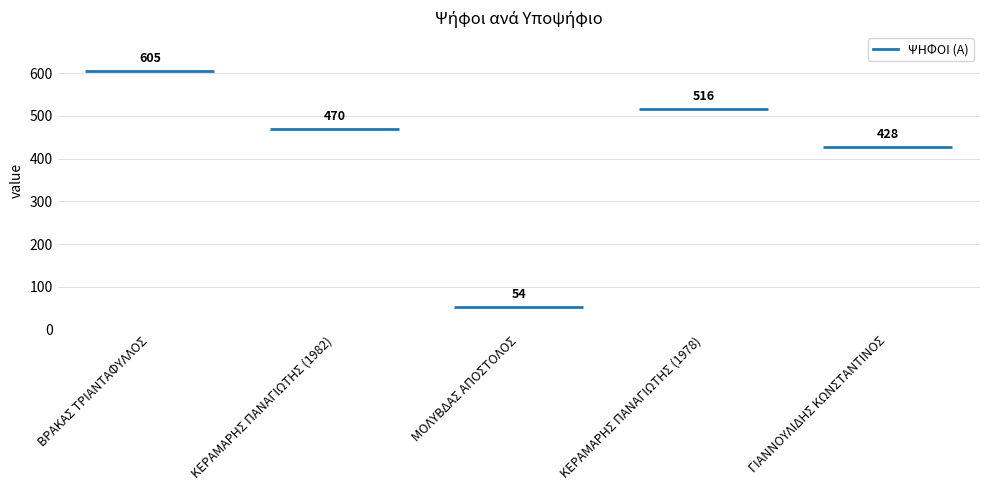

Read the value at ΒΡΑΚΑΣ ΤΡΙΑΝΤΑΦΥΛΛΟΣ.

605